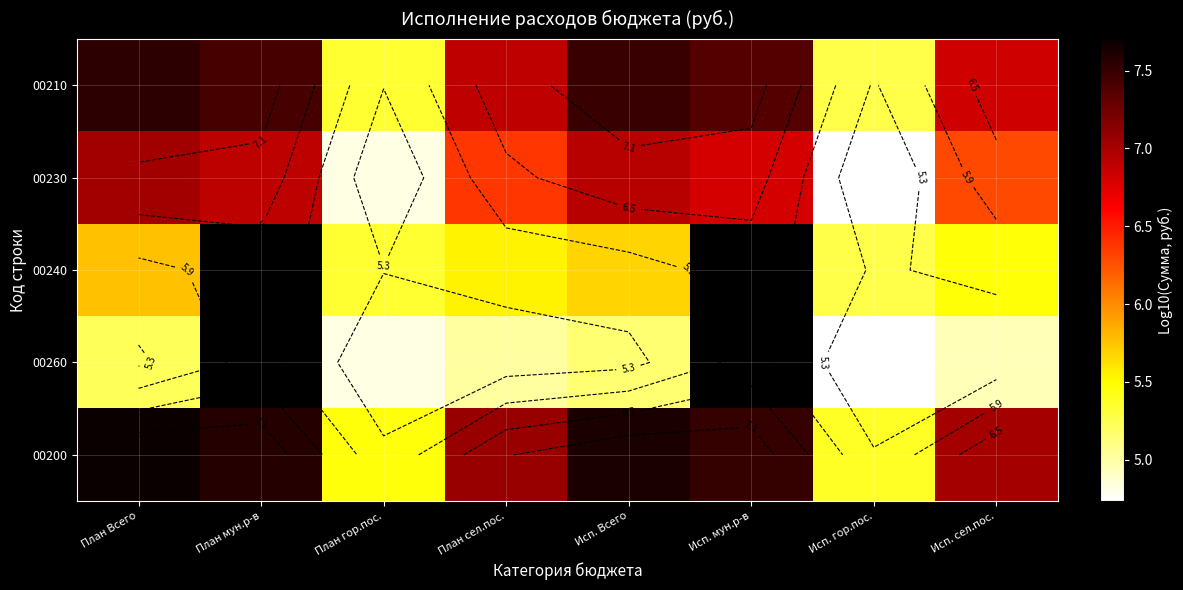

Between Исп. Всего and Исп. мун.р-в, which is larger?

Исп. Всего